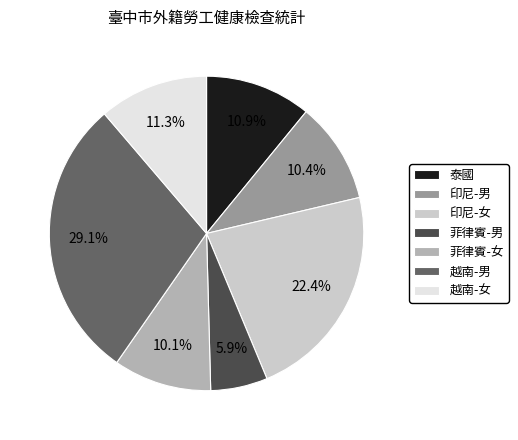

To the nearest percent, what portion does 泰國 represent?

11%